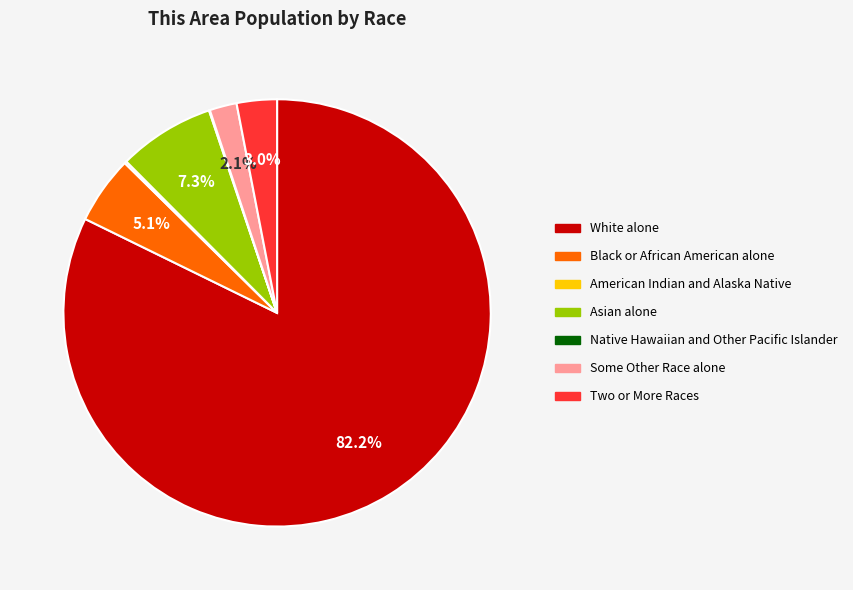

To the nearest percent, what is the difference between the largest and smallest slice percentages?

82%